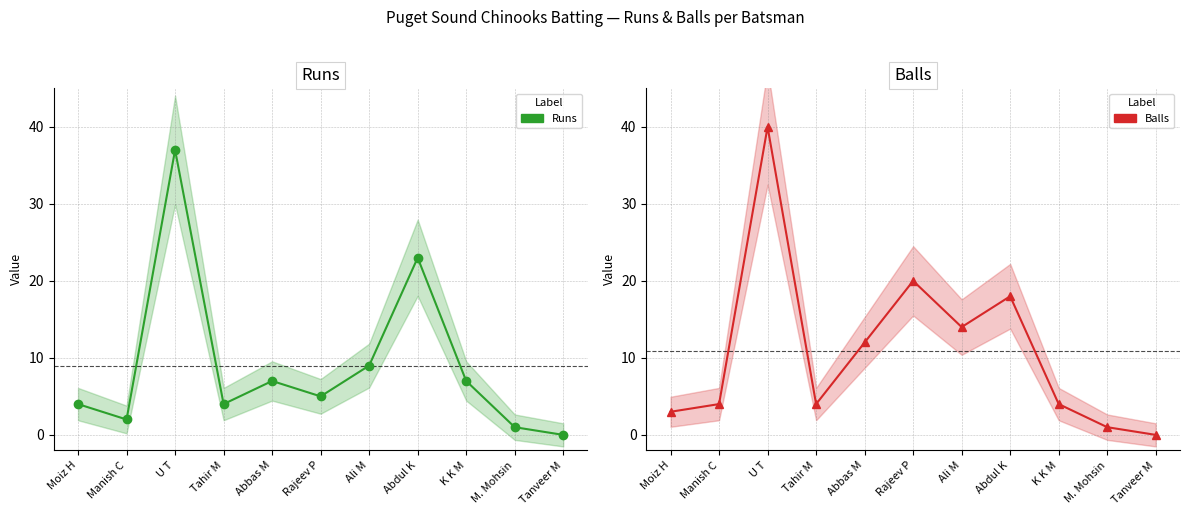

What is the sum of the Runs values at K K M and Manish C?

9